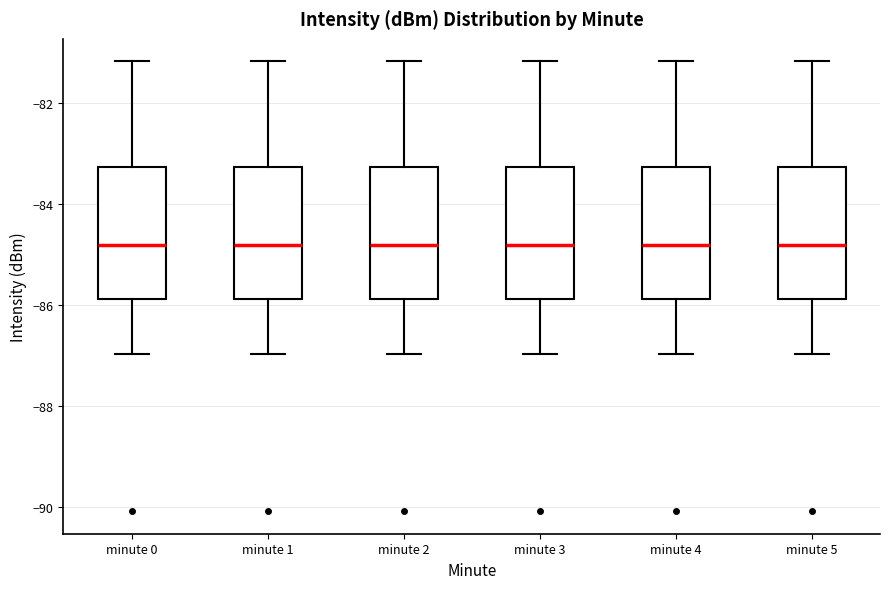

Reading left to right, transcribe this box plot: for each box, give where its median line is, the range the box spans, and where its two whiskers end, as read against the y-axis. The values are not printed on the chart, so give them approximately, as read against the axis.

minute 0: median -84.8, box -85.8 to -83.2, whiskers -87.0 to -81.2
minute 1: median -84.8, box -85.8 to -83.2, whiskers -87.0 to -81.2
minute 2: median -84.8, box -85.8 to -83.2, whiskers -87.0 to -81.2
minute 3: median -84.8, box -85.8 to -83.2, whiskers -87.0 to -81.2
minute 4: median -84.8, box -85.8 to -83.2, whiskers -87.0 to -81.2
minute 5: median -84.8, box -85.8 to -83.2, whiskers -87.0 to -81.2